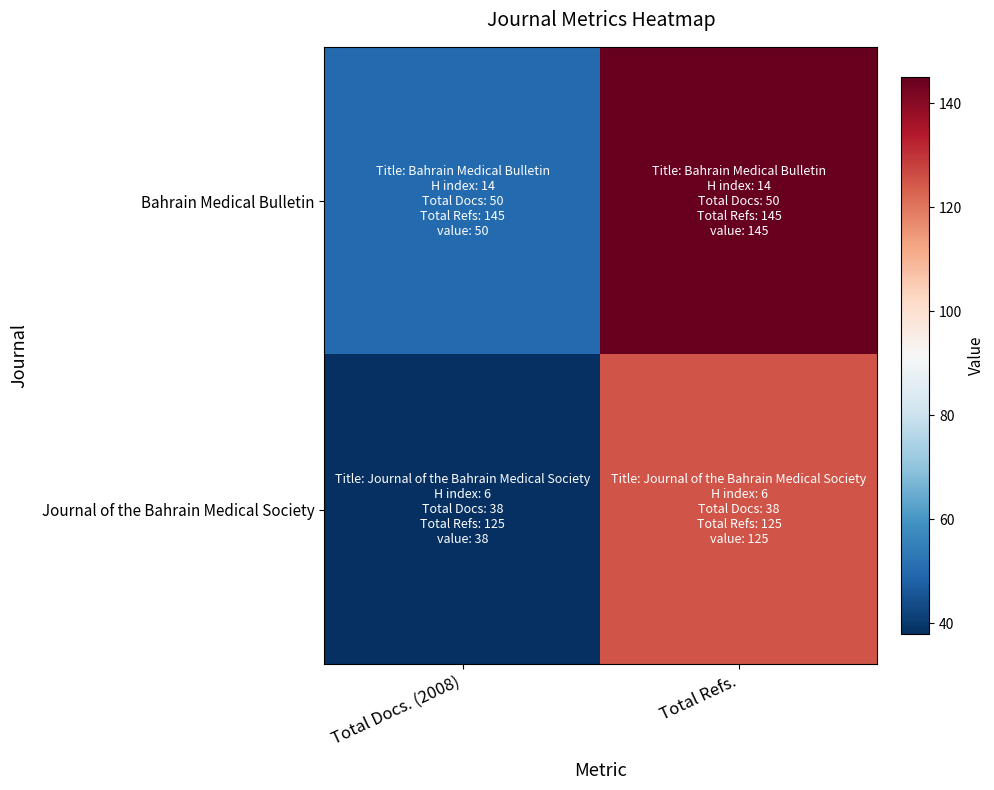

Between Total Docs. (2008) and Total Refs., which series saw the biggest shift?

Bahrain Medical Bulletin